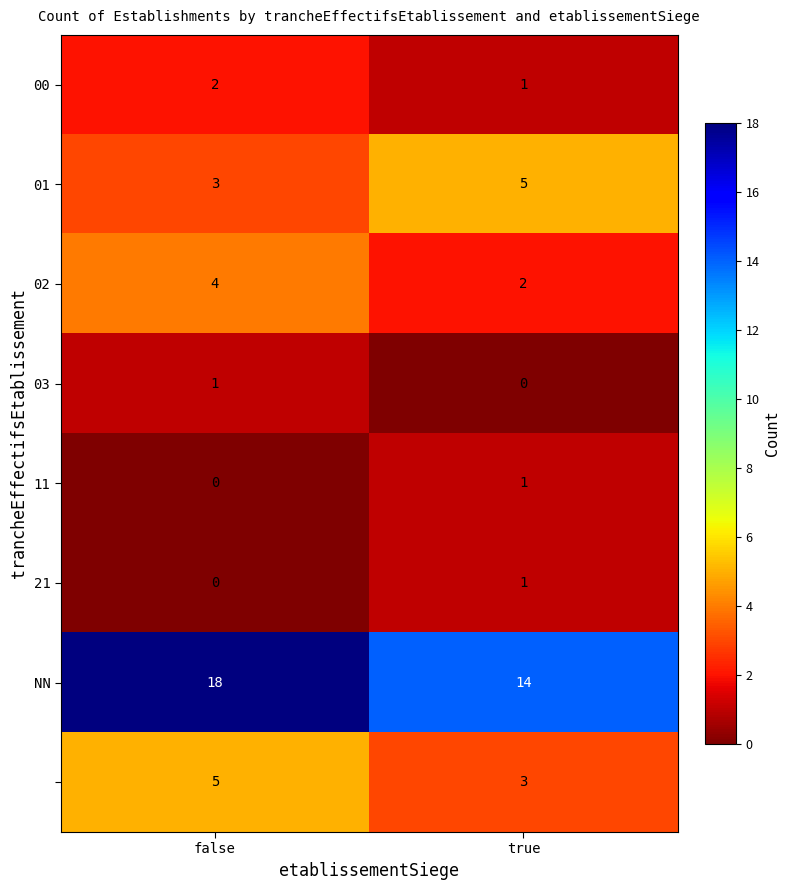

What is the greatest value displayed?

18